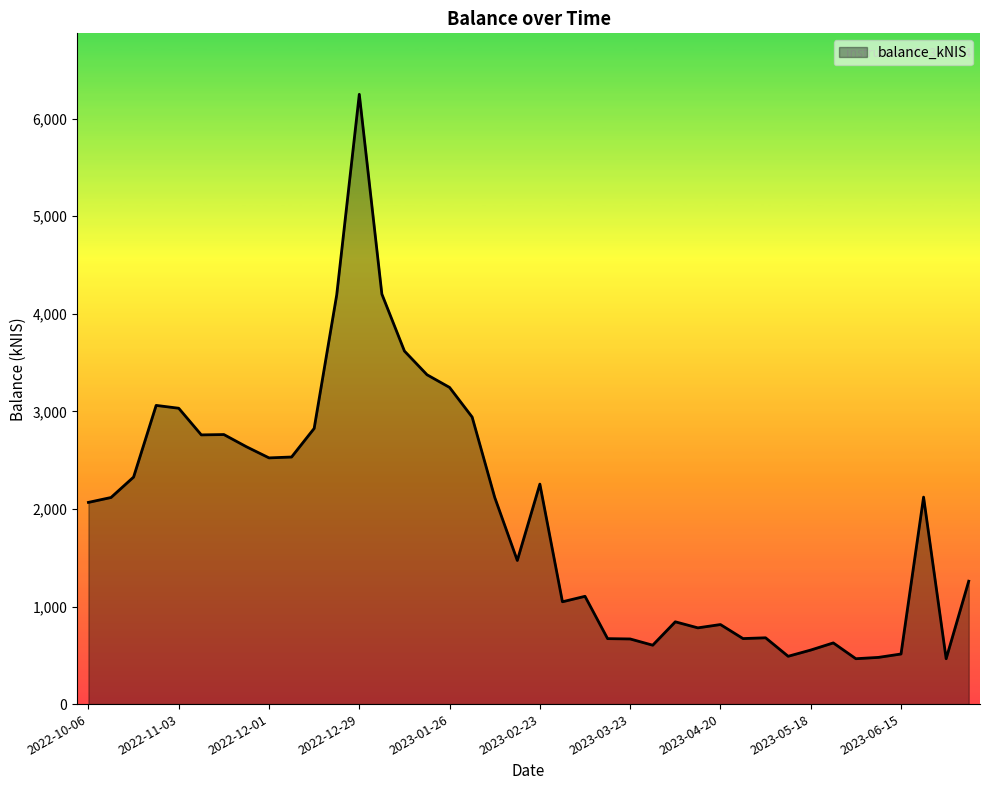

What is the greatest value displayed?

6250.1